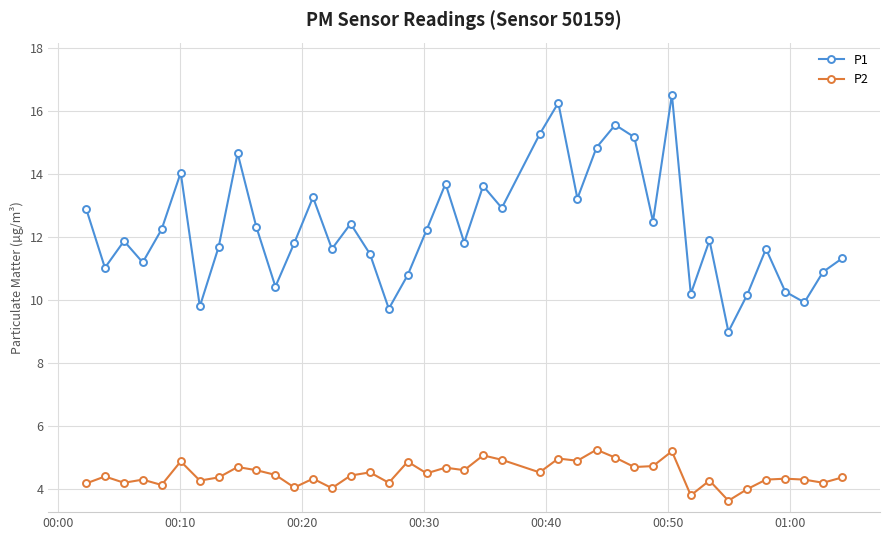

True or false: P2 and P1 cross at least once.

False